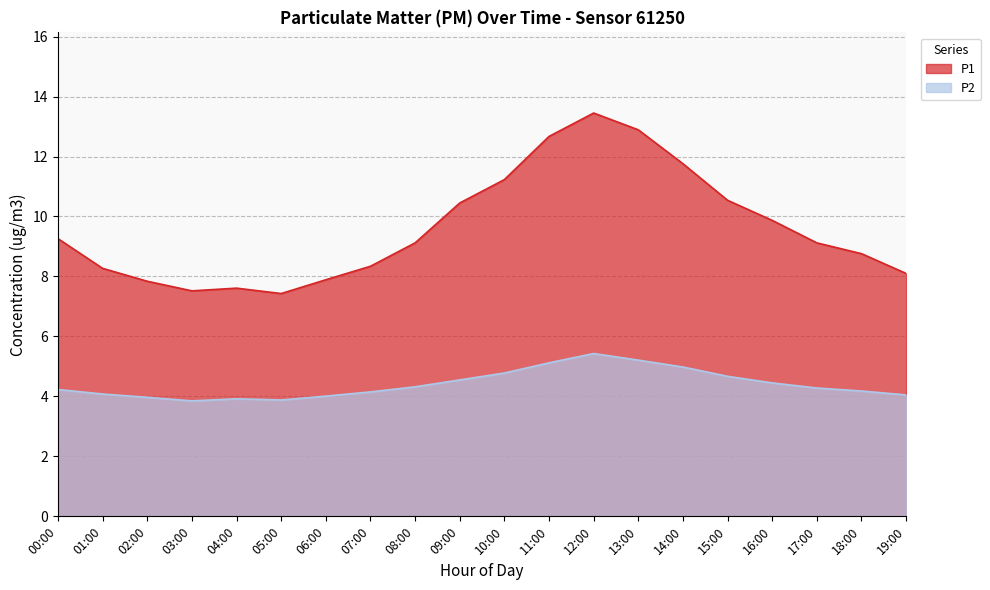

Which series has the largest total across all categories?

P1